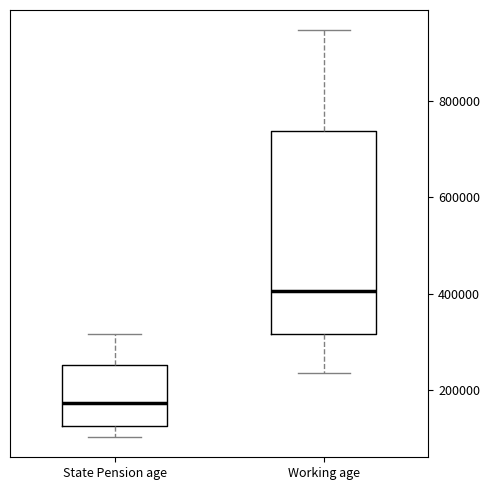

Which box has the lowest median line?

State Pension age